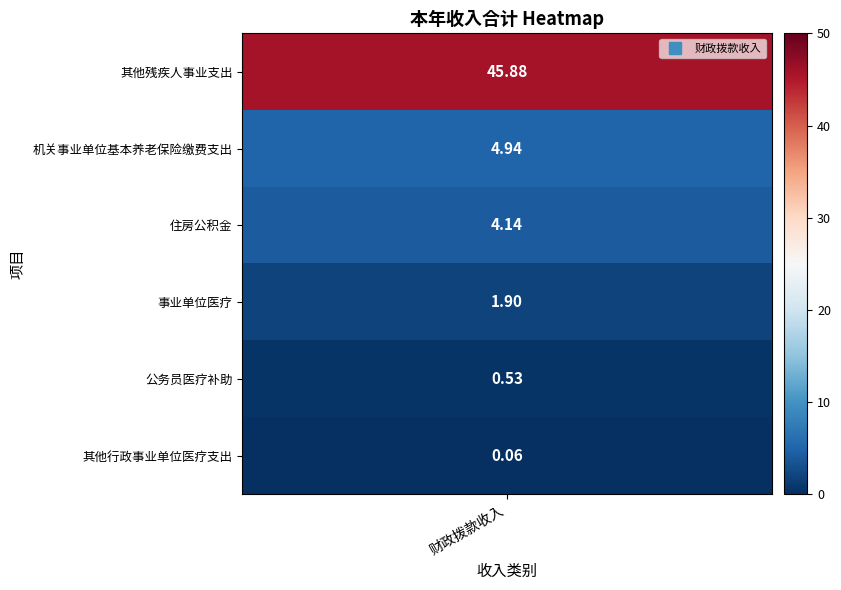

Reading right to left, list all the values displayed in this chart.

0.1	0.5	1.9	4.1	4.9	45.9